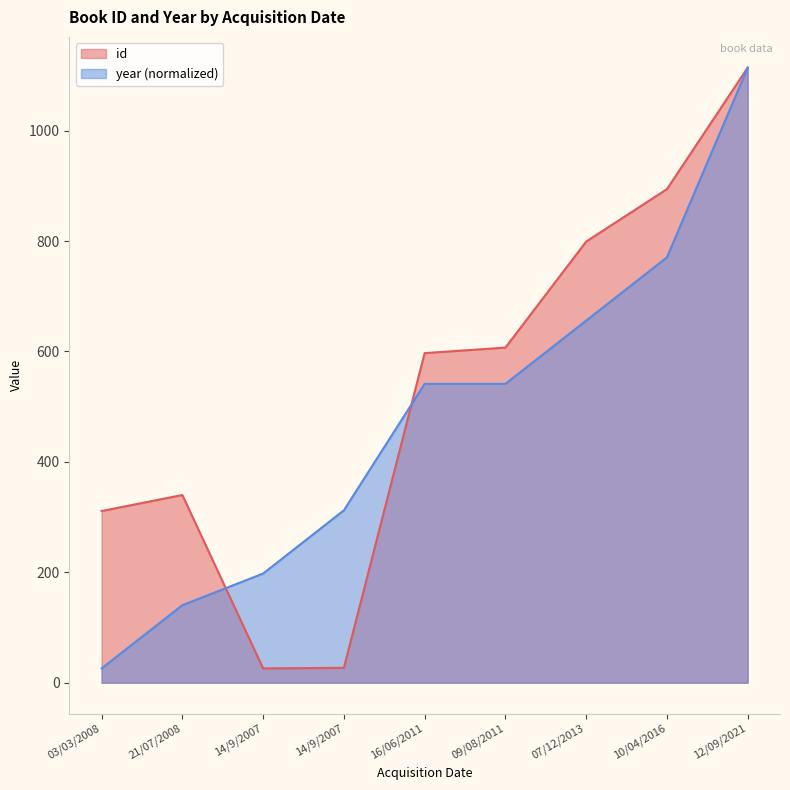

Reading left to right, extract all data points from this chart.

id: 03/03/2008=311.0	21/07/2008=340.0	14/9/2007=26.0	14/9/2007=27.0	16/06/2011=597.0	09/08/2011=607.0	07/12/2013=799.0	10/04/2016=894.0	12/09/2021=1114.0
year: 03/03/2008=26.0	21/07/2008=140.5	14/9/2007=197.8	14/9/2007=312.3	16/06/2011=541.4	09/08/2011=541.4	07/12/2013=655.9	10/04/2016=770.4	12/09/2021=1114.0